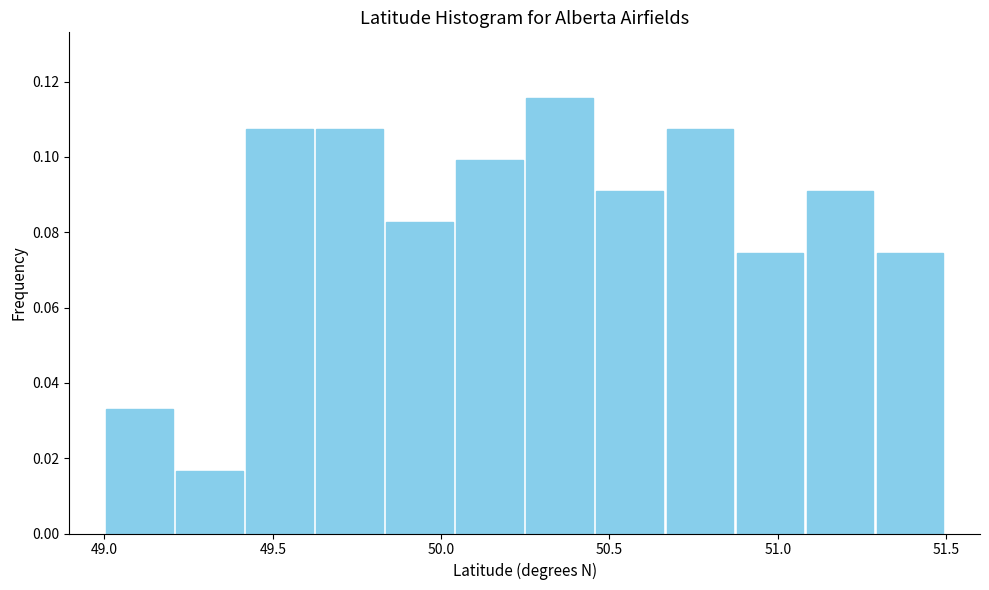

What is the height of the bar covering 49.20 to 49.40 on the x-axis? Neither the bar edges nor the heights are printed on the chart, so give them approximately, as read against the axes.

0.016